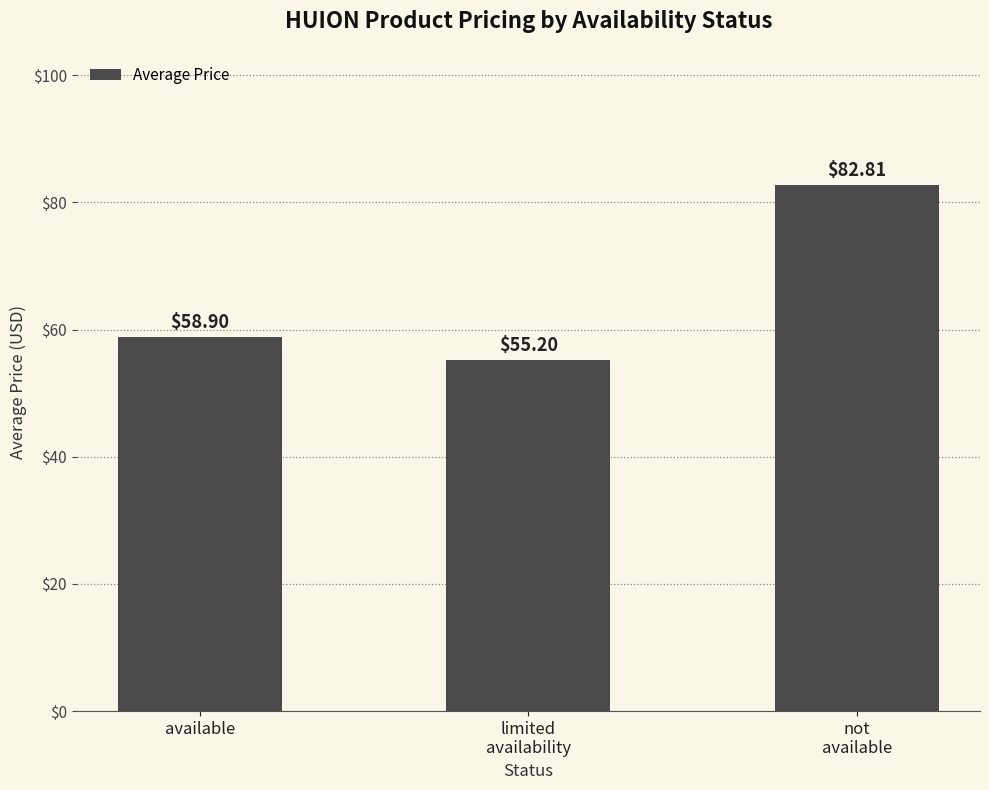

Does the chart contain stacked bars?

No